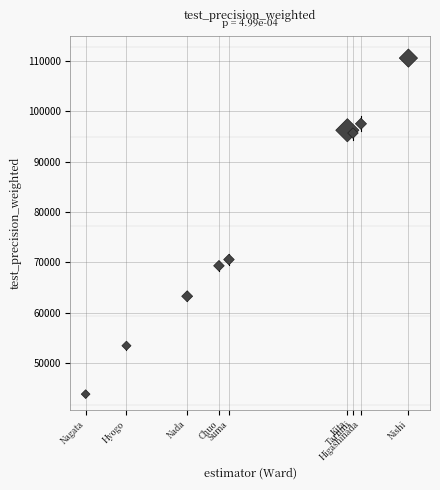

What is the average Y value?

77831